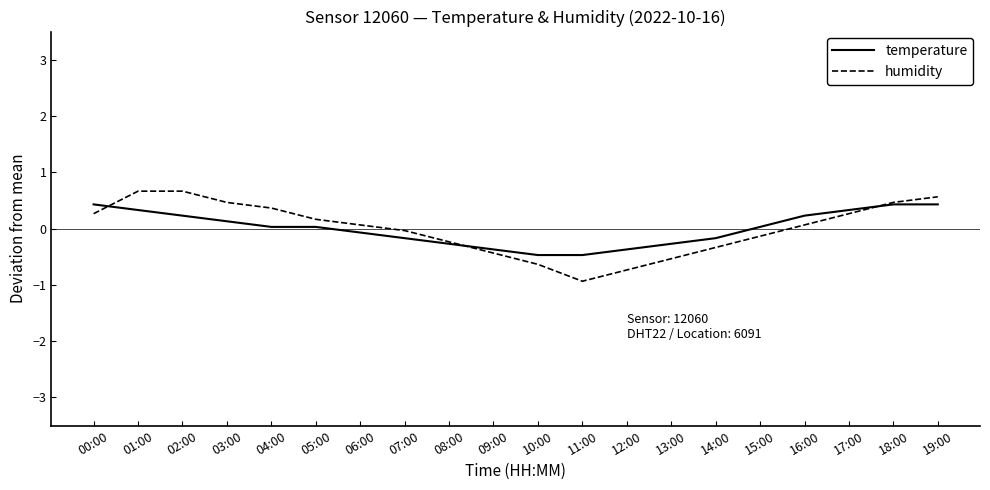

What is the lowest value of the humidity series?

-0.9